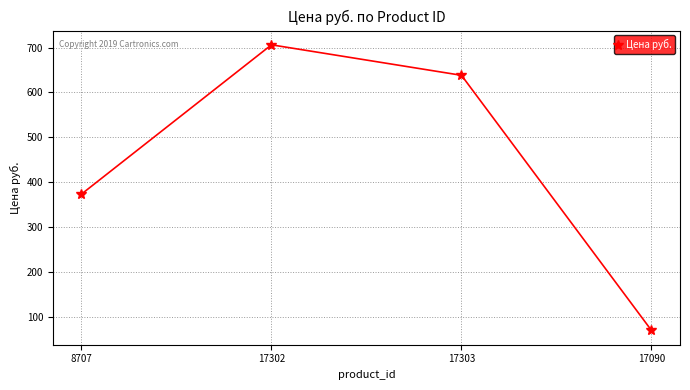

List the labels in order of value, smallest first.

17090, 8707, 17303, 17302